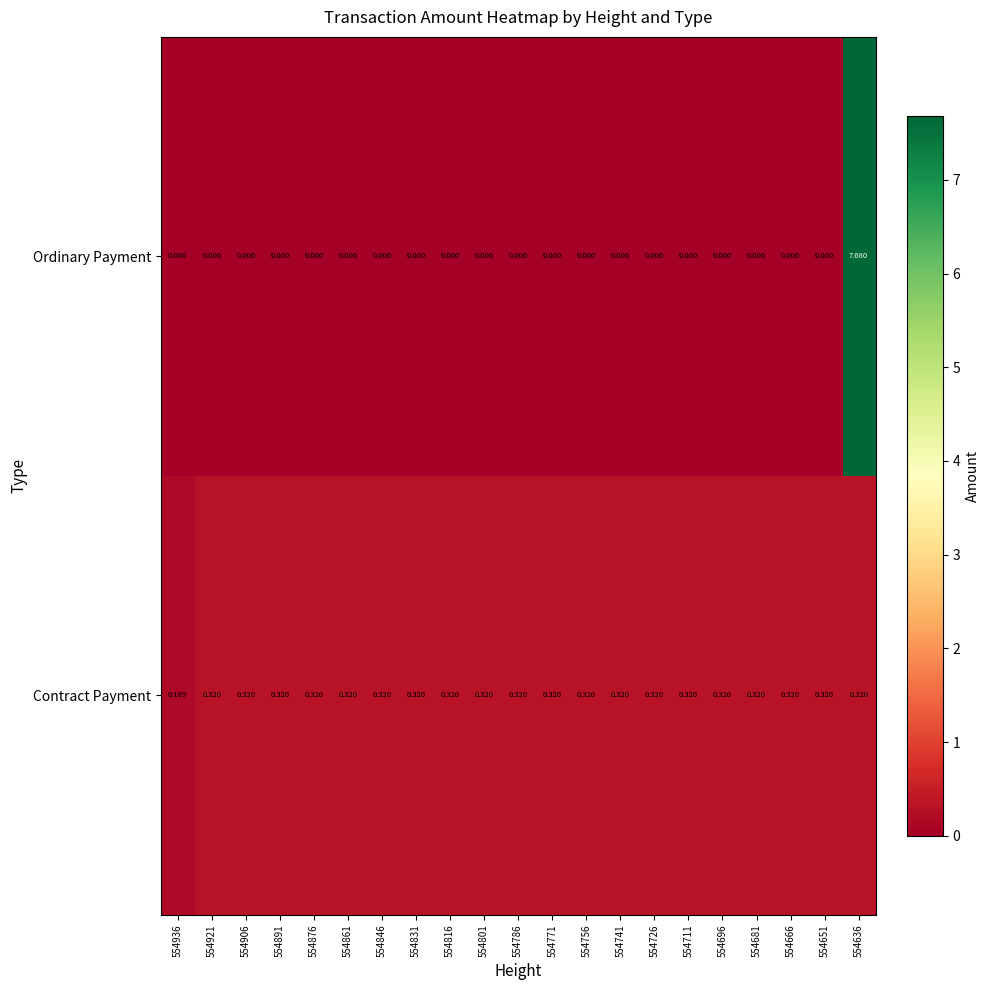

Rank the series by their average value, from lowest to highest.

Contract Payment, Ordinary Payment